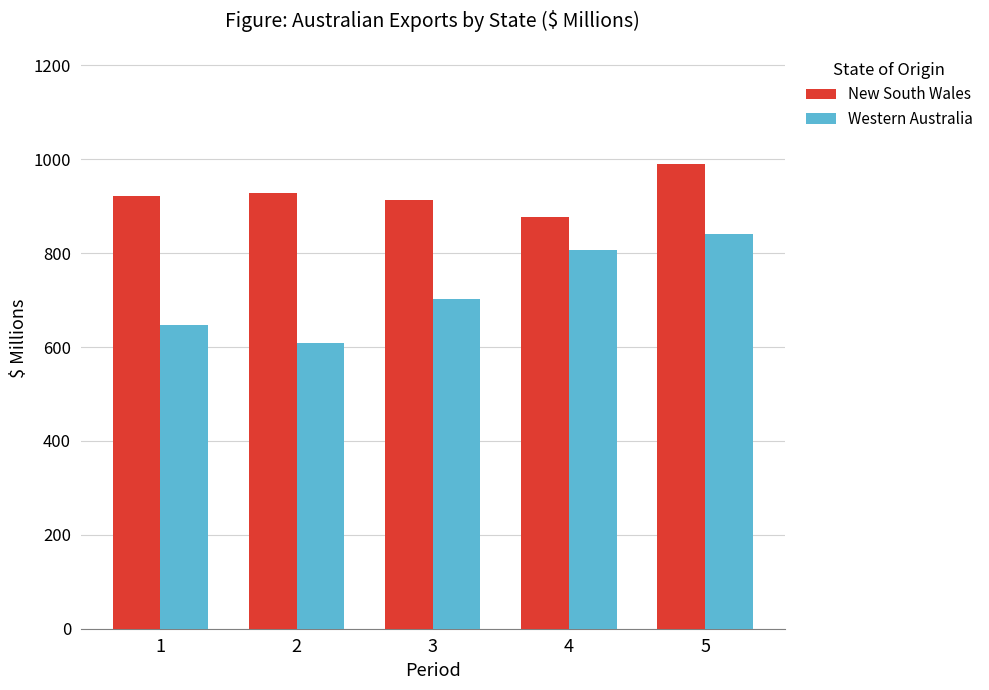

Which series has the widest spread of values?

Western Australia